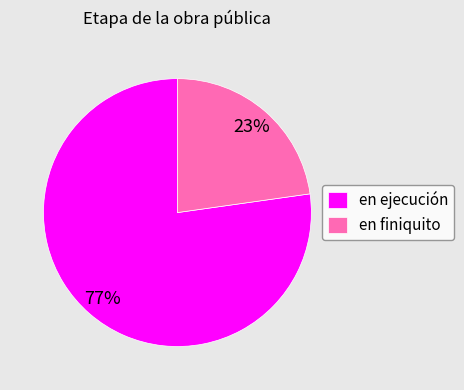

Do en finiquito and en ejecución together represent more than half of the pie?

Yes